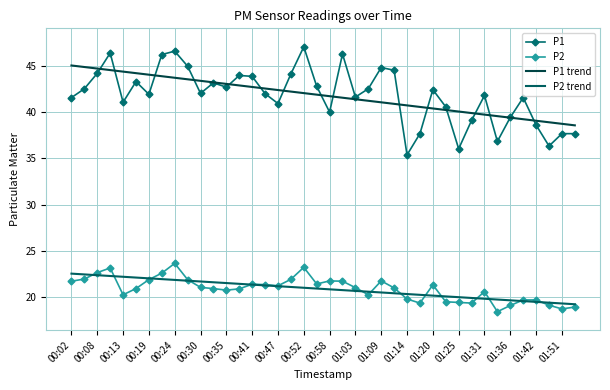

What is the minimum value shown in the chart?

18.4